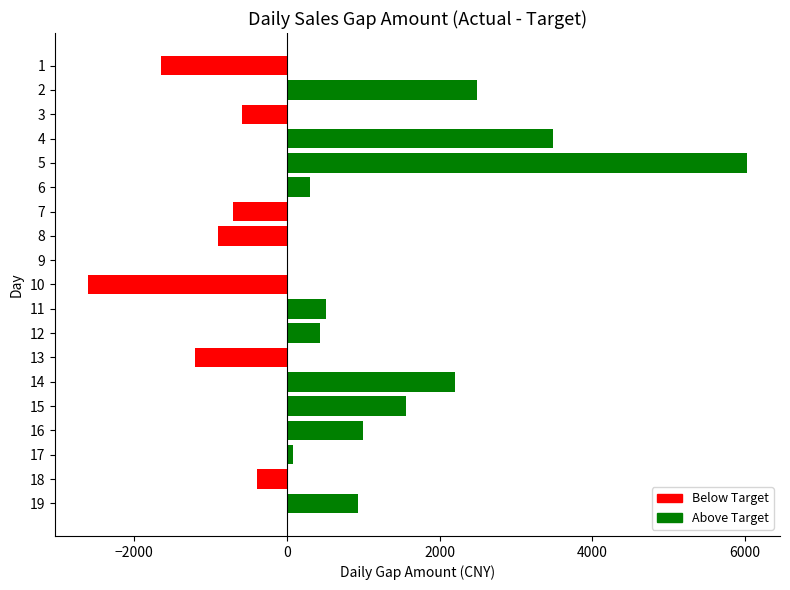

What is the sum of the values at 16 and 19?

1932.0